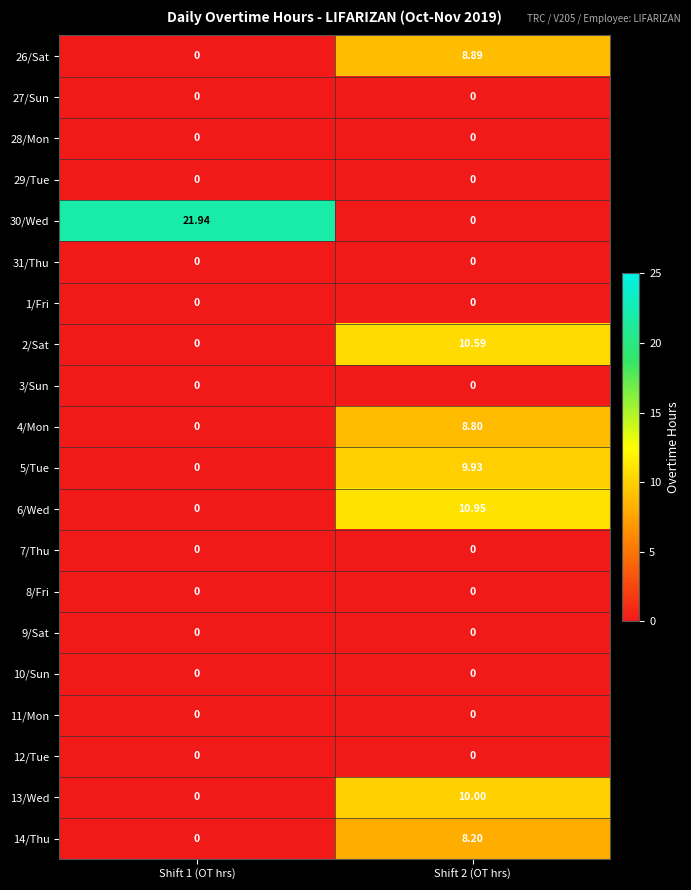

Is the value of 13/Wed at Shift 1 (OT hrs) greater than the value of 2/Sat at Shift 2 (OT hrs)?

No